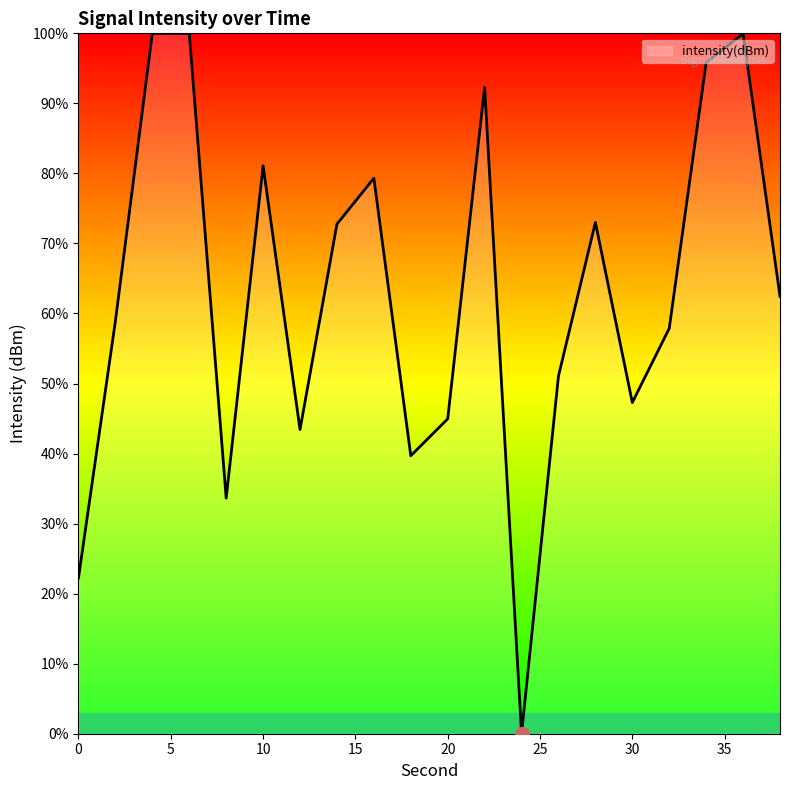

How many series are shown in this chart?

1